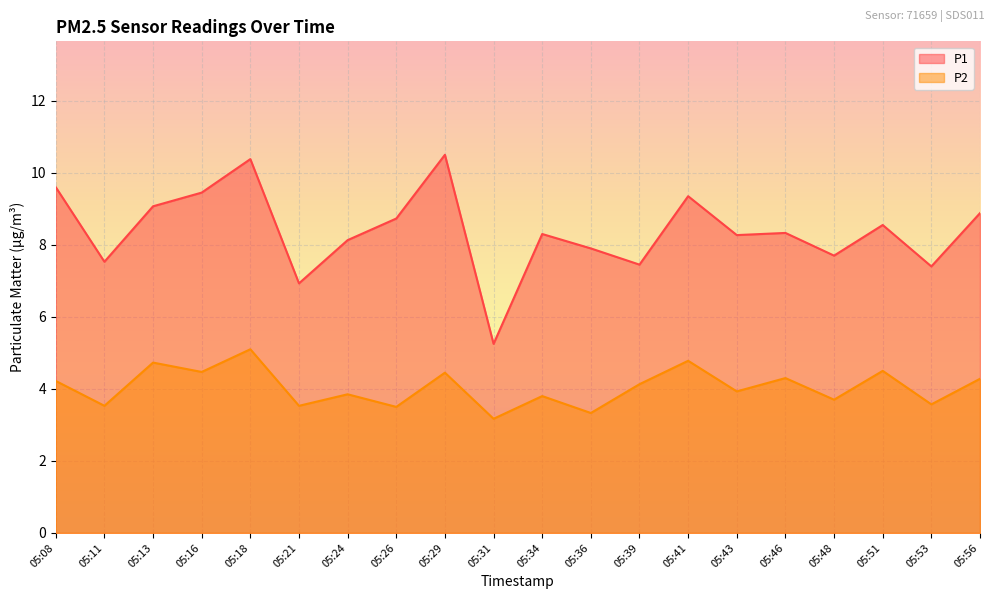

Which series has the widest spread of values?

P1